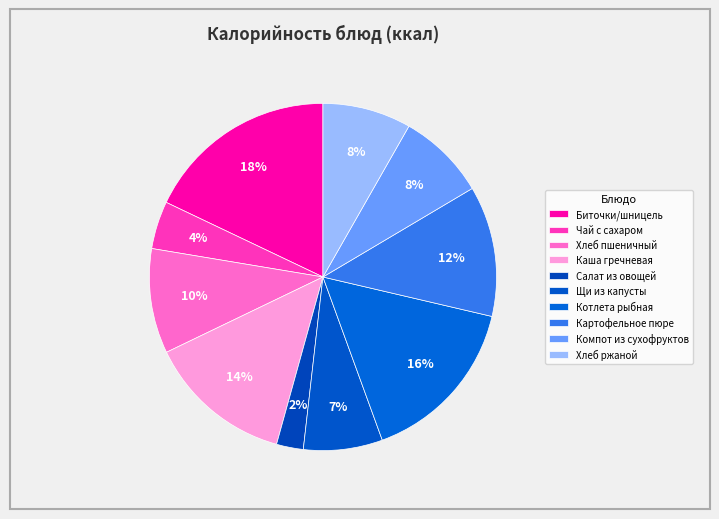

What percentage is the Салат из овощей slice, to the nearest percent?

2%